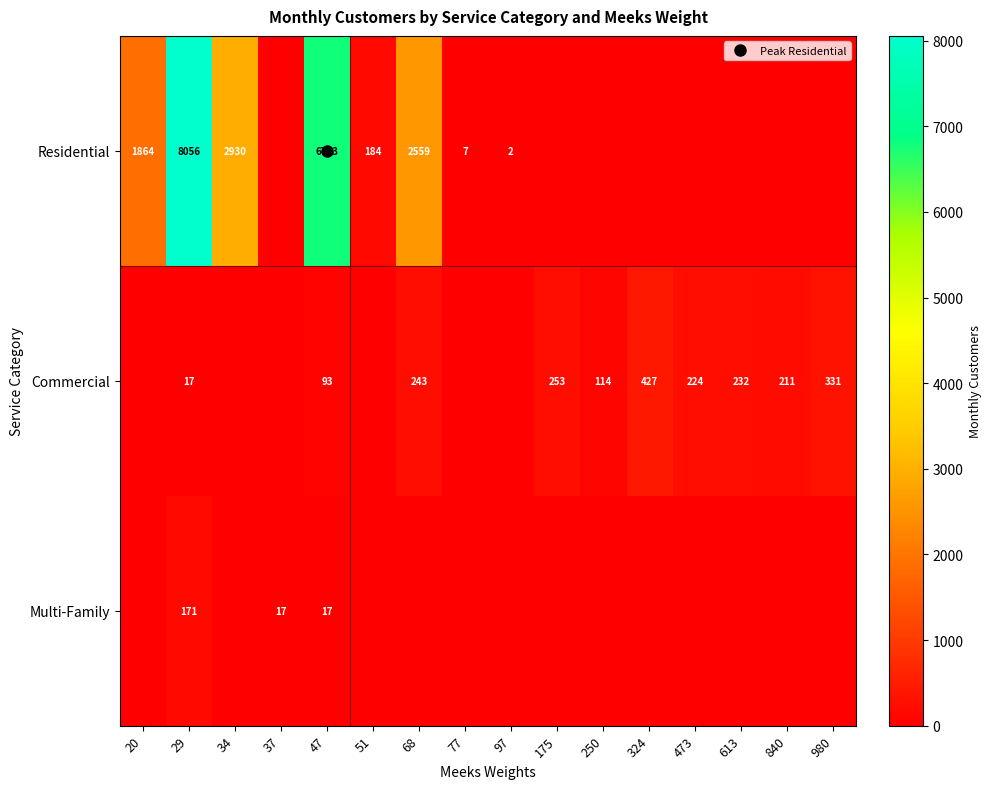

How many data points in Multi-Family are above 0?

3